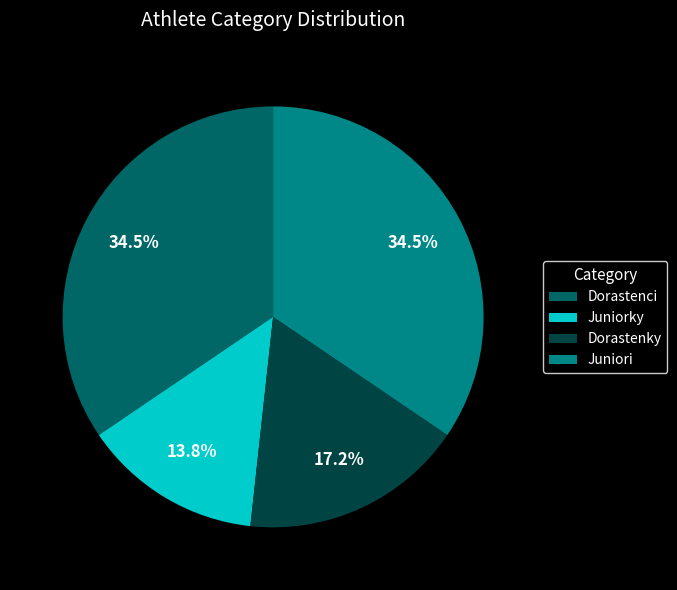

How much of the chart is everything except Juniori?

65.5%